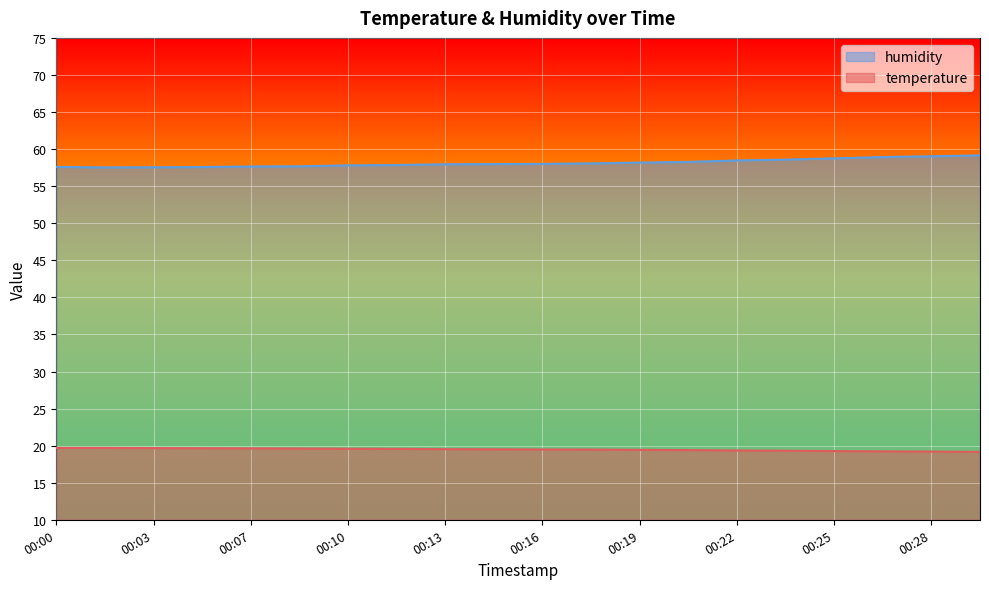

What is the difference between the maximum and minimum values in the temperature series?

0.5